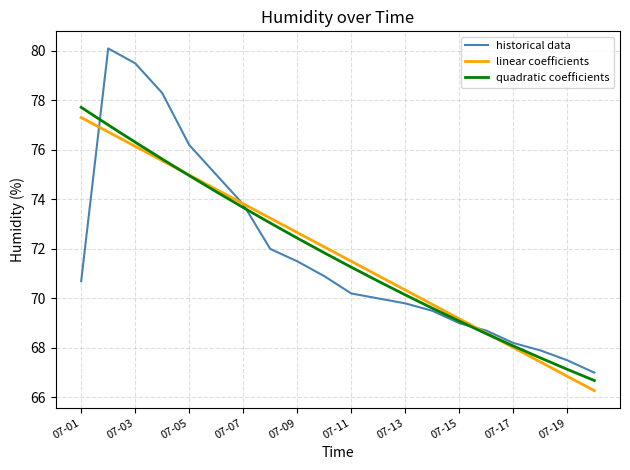

Which series has the widest spread of values?

historical data